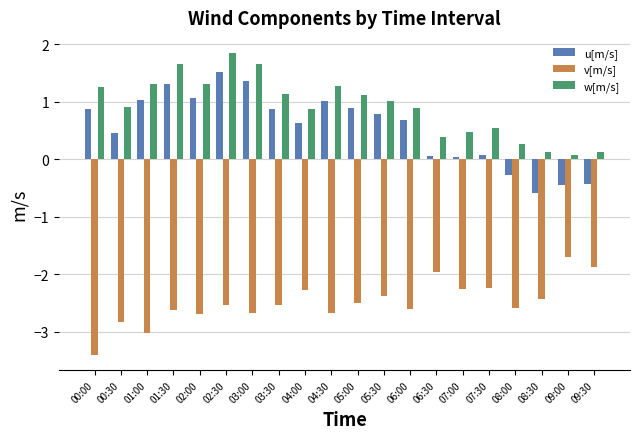

What is the lowest value of the u[m/s] series?

-0.6